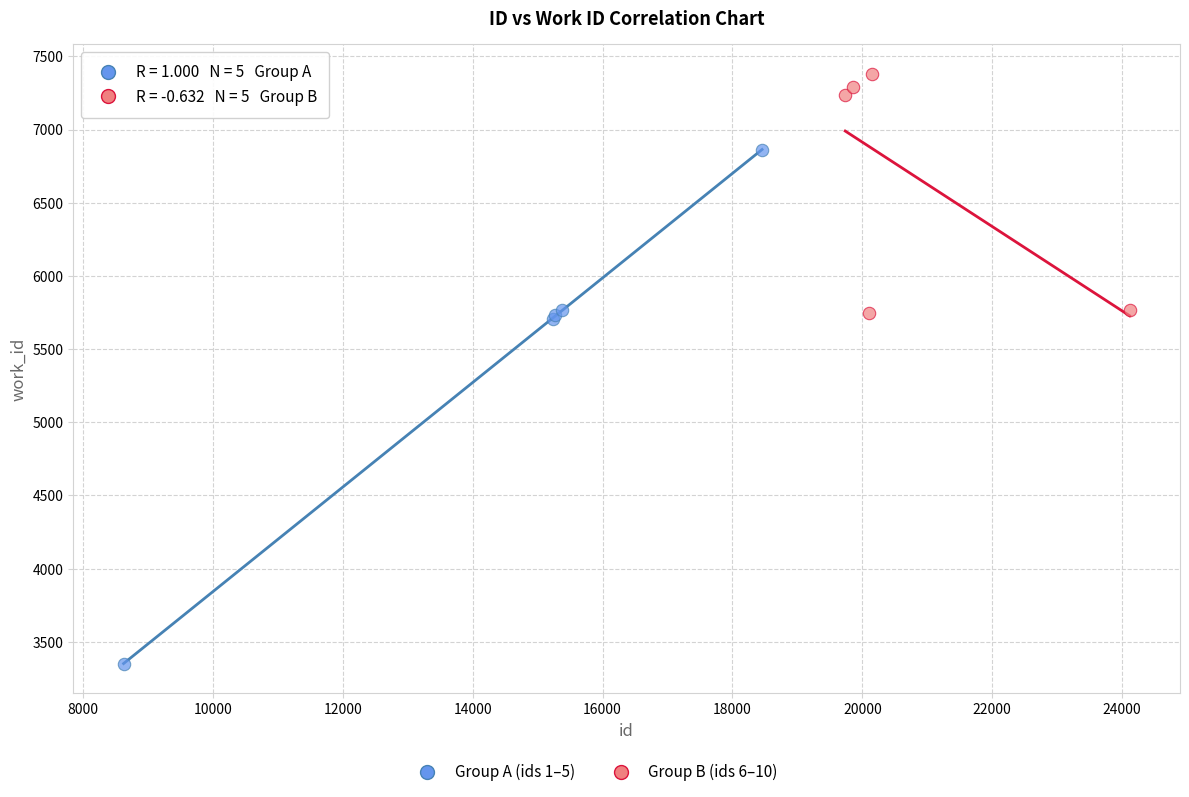

Which series reaches the maximum Y coordinate?

Group B (ids 6–10)